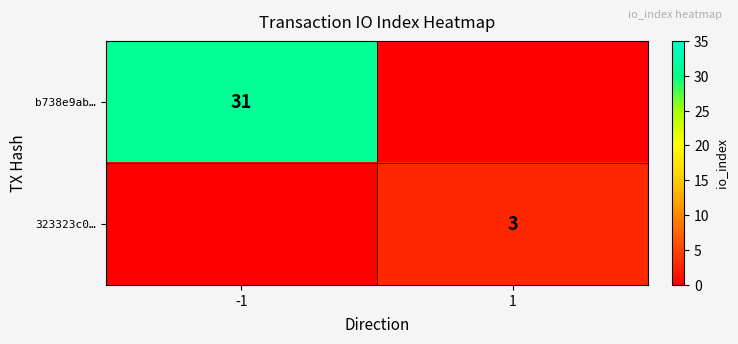

Is the value of 323323c0… at 1 greater than the value of b738e9ab… at -1?

No